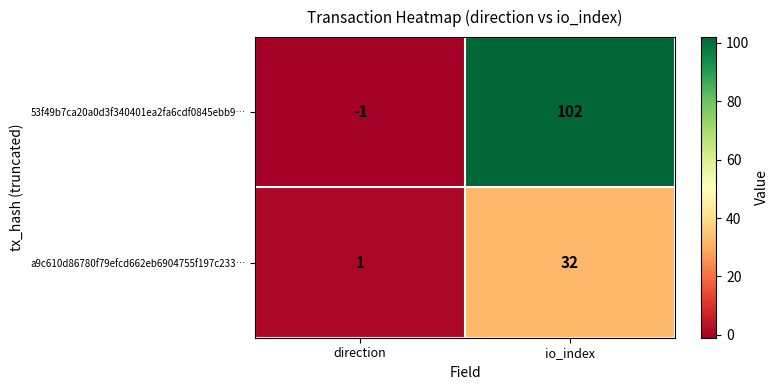

At which label is a9c610d86780f79efcd662eb6904755f197c233… closest to 16?

direction